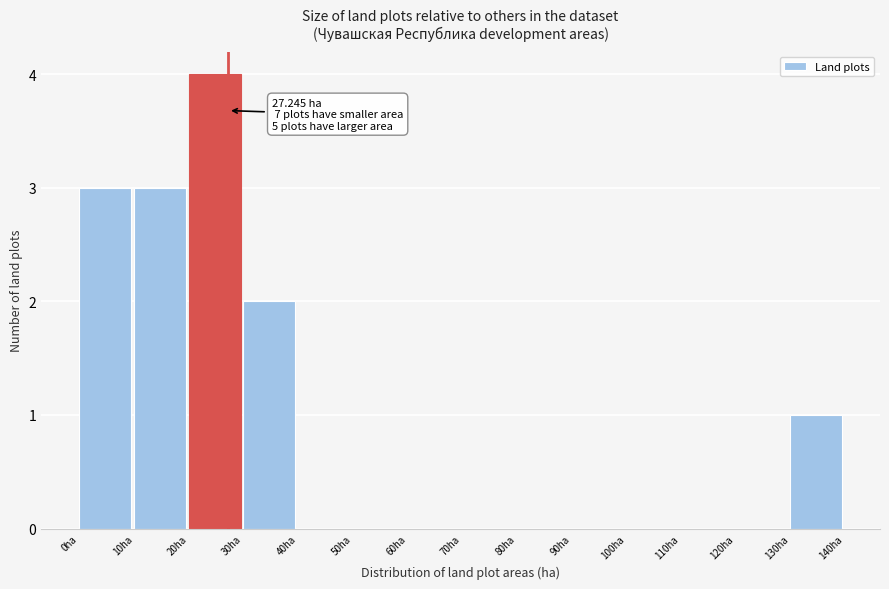

Which range on the x-axis has the tallest bar?

20 to 30